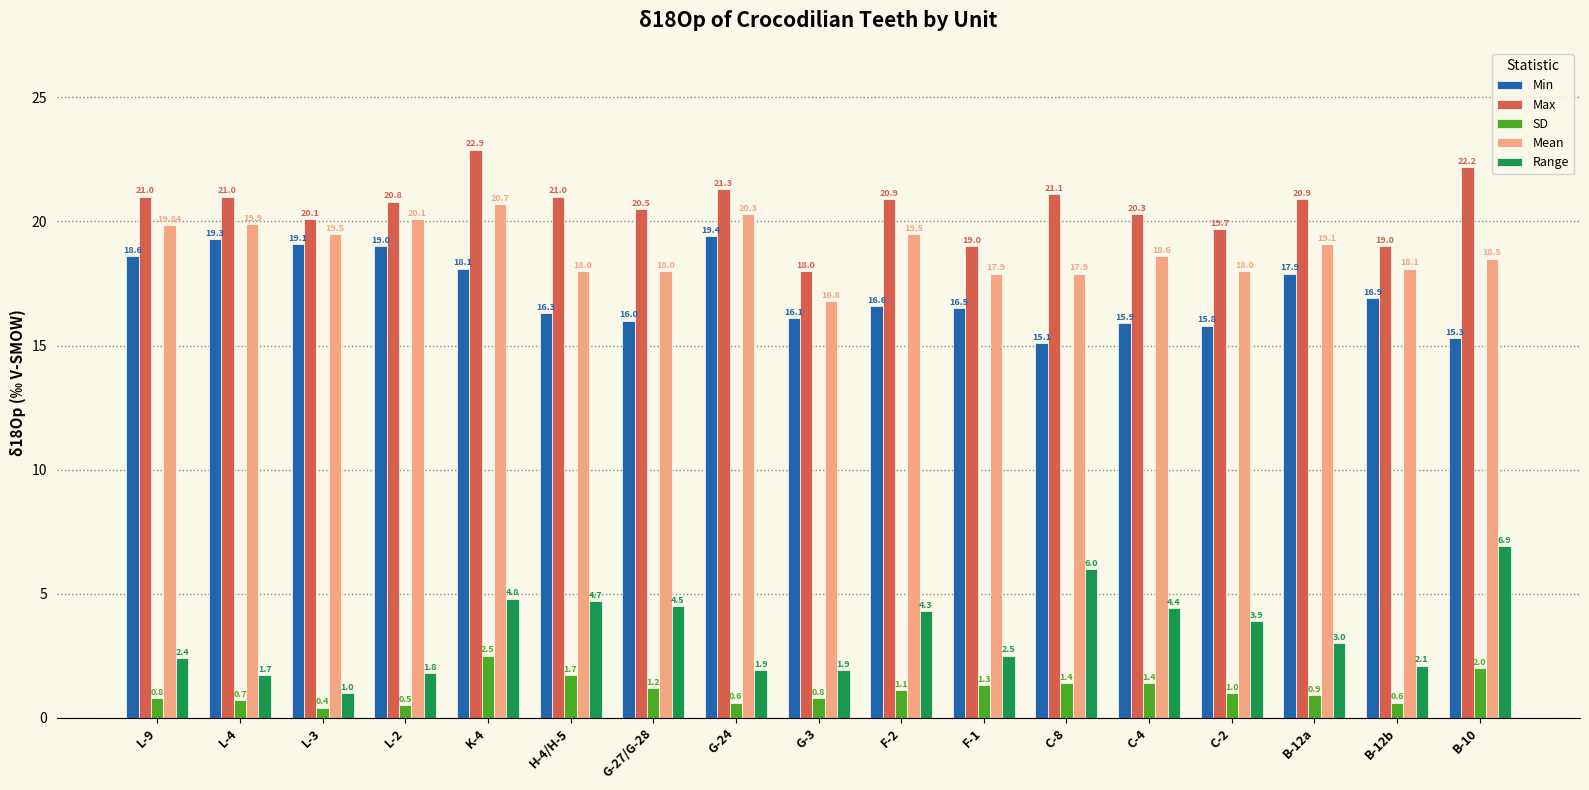

What is the value of the Min bar at the 6th from the left?

16.3